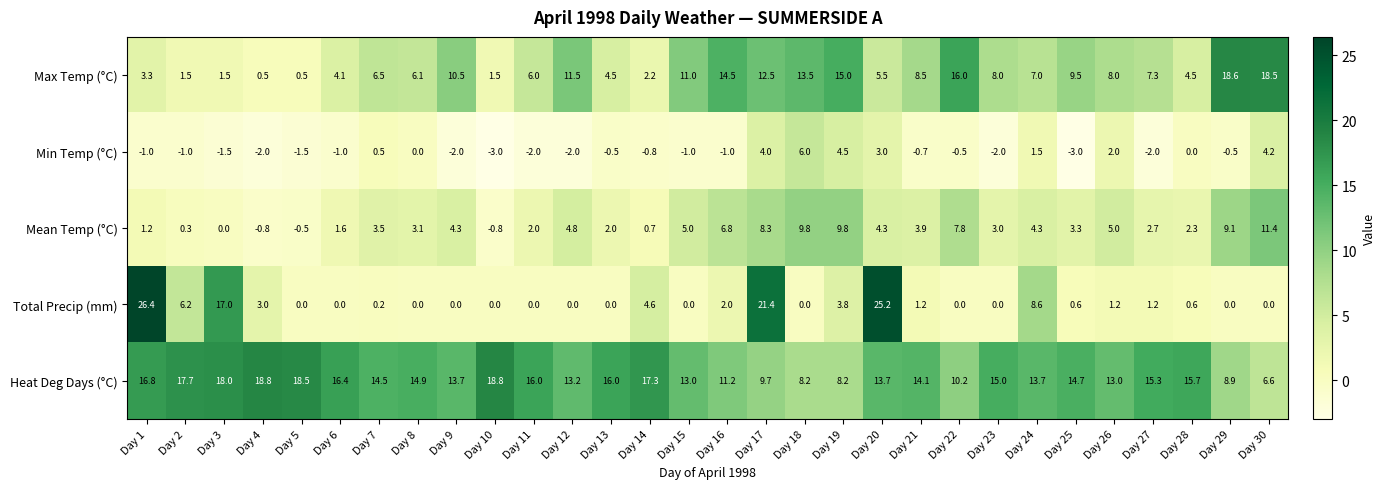

What is the difference between the second highest and second lowest values in the Max Temp (°C) series?

18.0